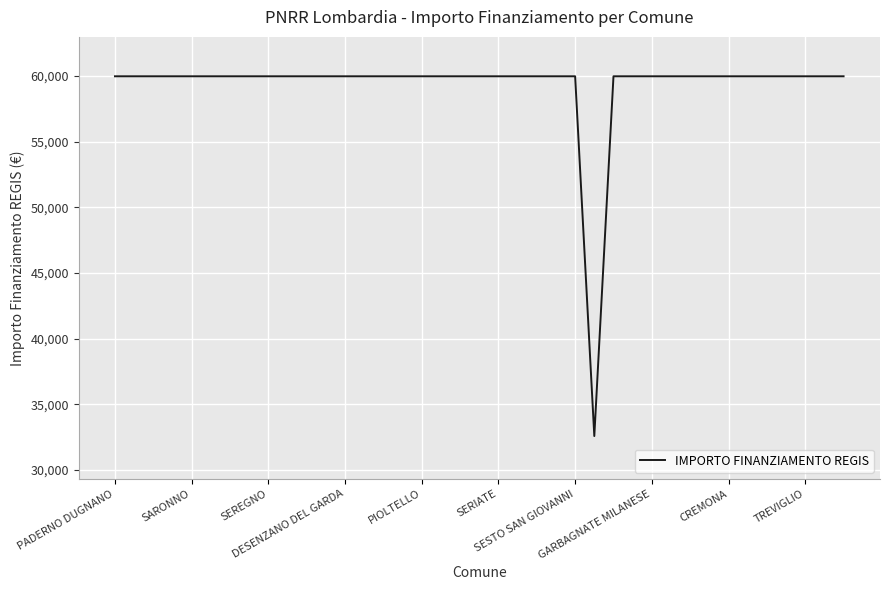

How many lines are shown in the chart?

1